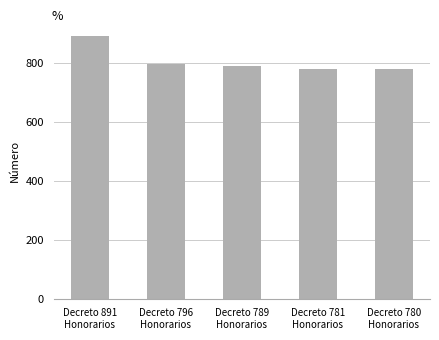

Approximately how many times larger is the value at Decreto 781
Honorarios compared to Decreto 796
Honorarios?

1.0